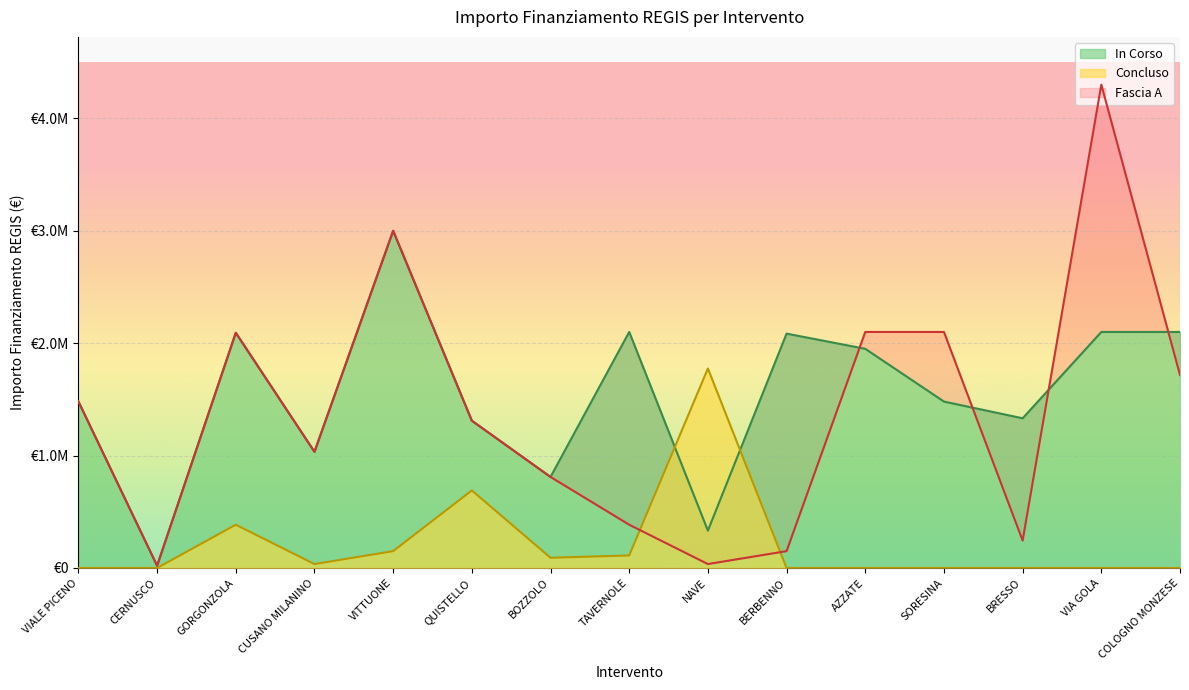

What is the total value across all series at SORESINA?

3580600.0